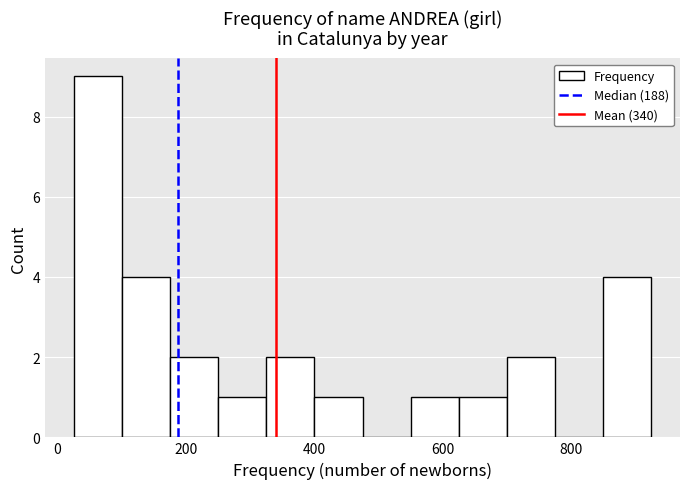

Around what value on the x-axis is the tallest bar? Give the approximate position of its centre, as read against the axis.

60